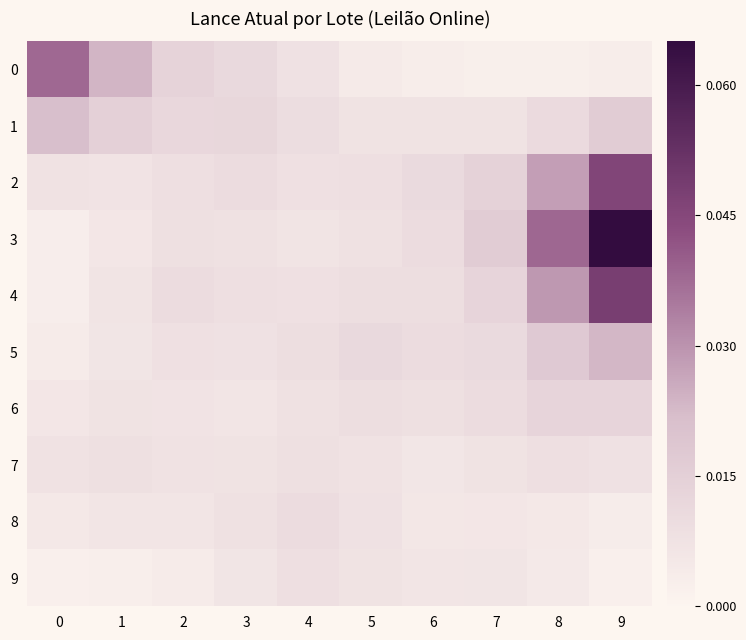

Between 1 and 2, which is larger?

1